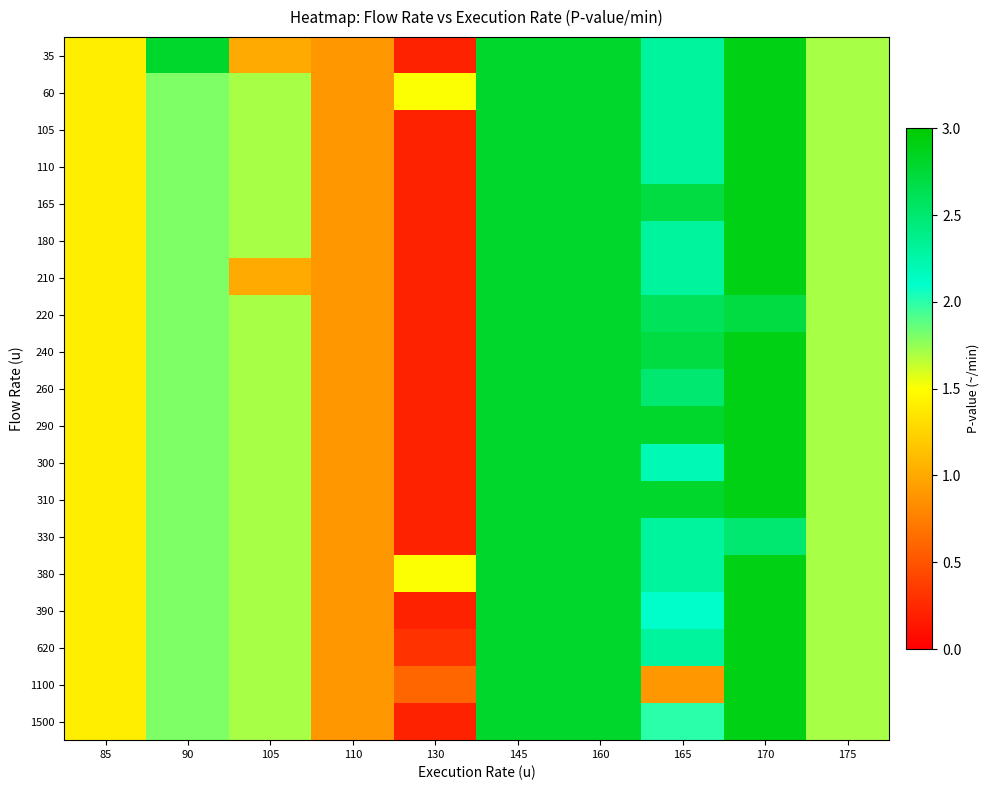

At how many categories does at least one series exceed 2?

5